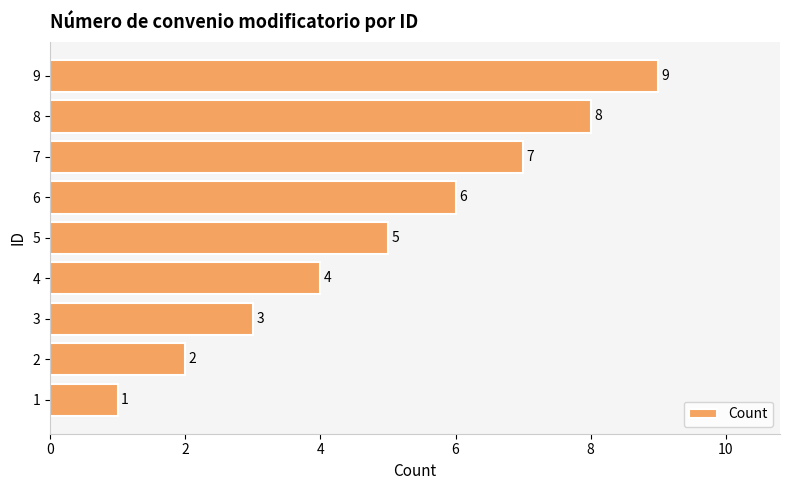

What is the change in value from 2 to 8?

+6